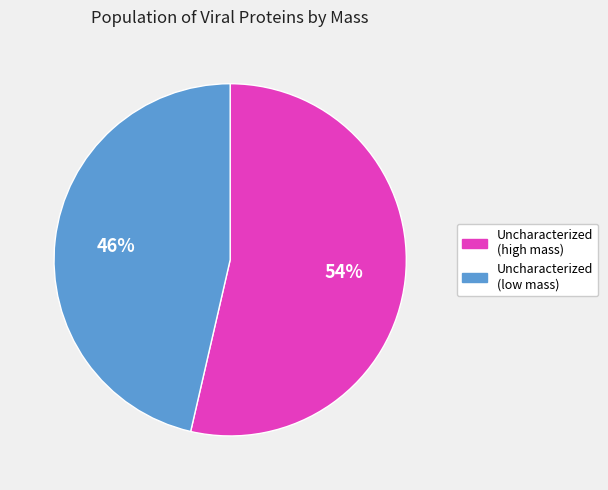

Which slice is the largest?

Uncharacterized (high mass)